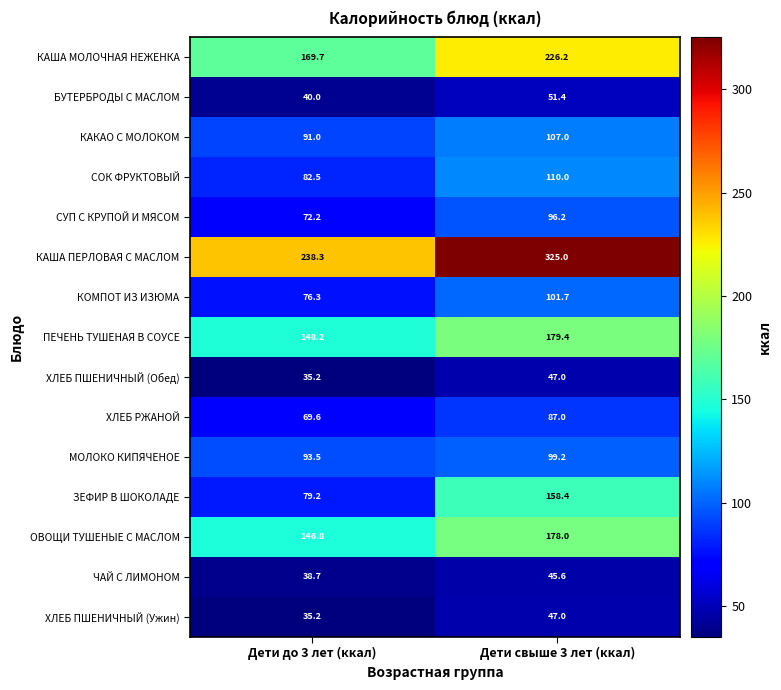

What is the difference between the highest and lowest values at Дети свыше 3 лет (ккал)?

279.4